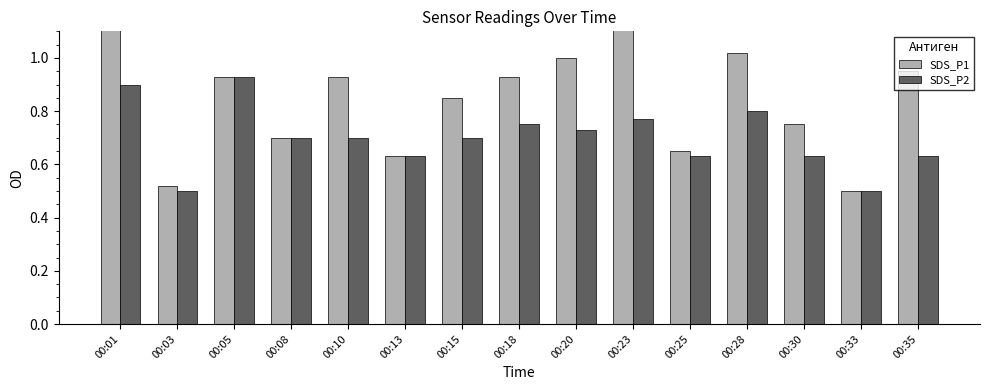

How many bars are there in total?

30